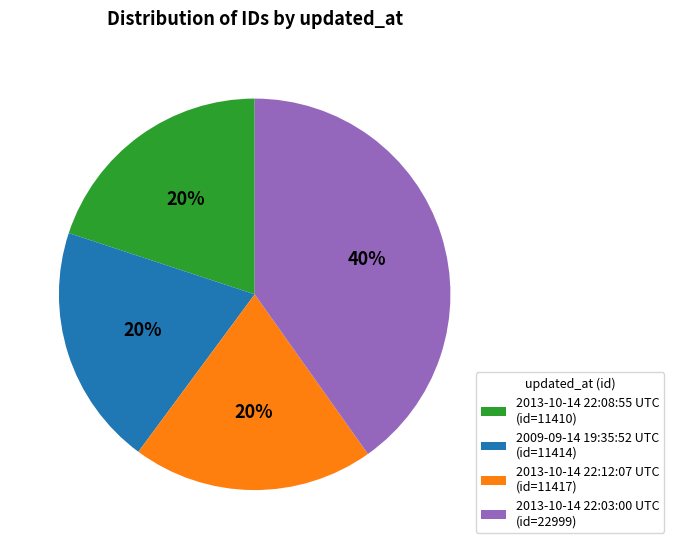

Count the number of slices in the pie.

4